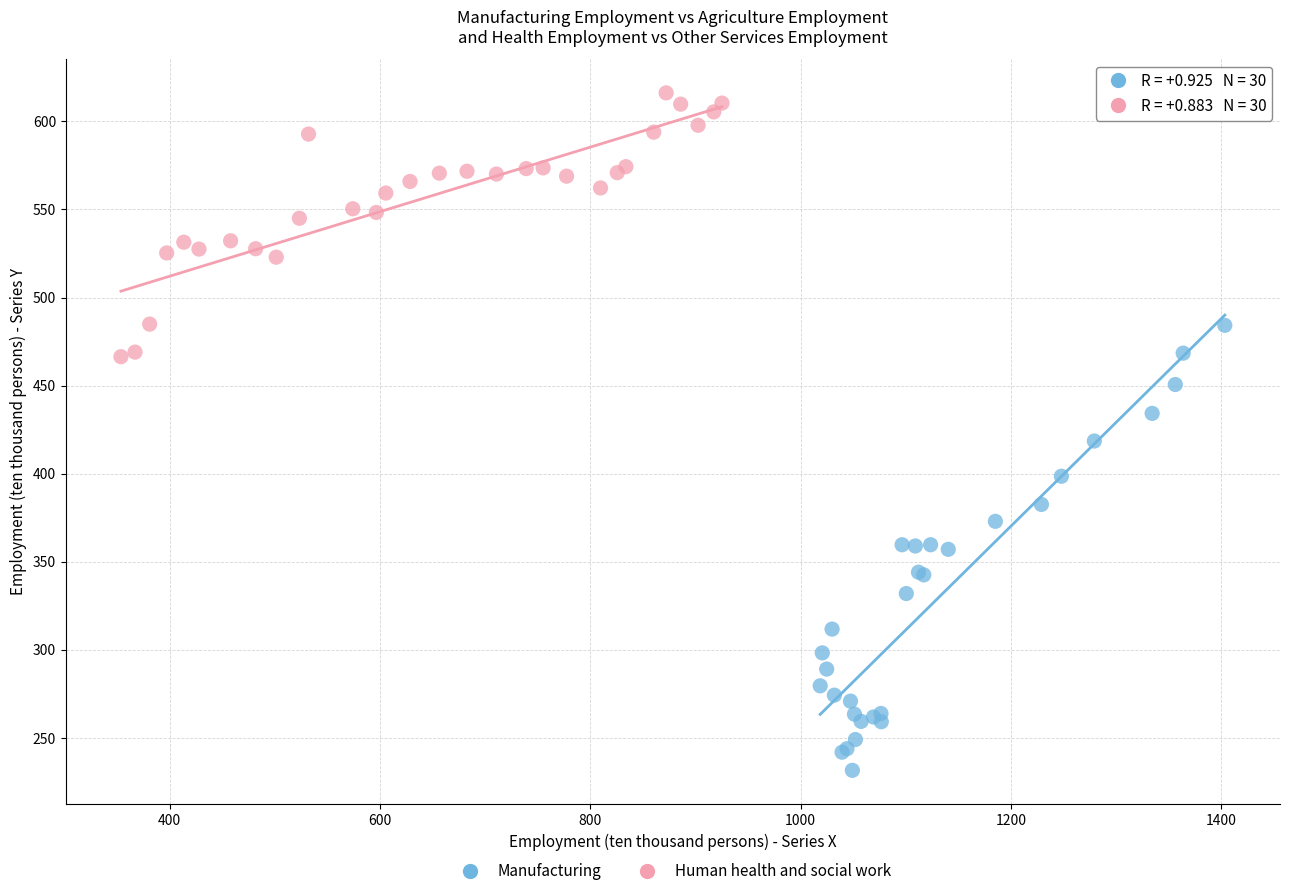

Which series has the largest Y range (max minus min)?

Manufacturing